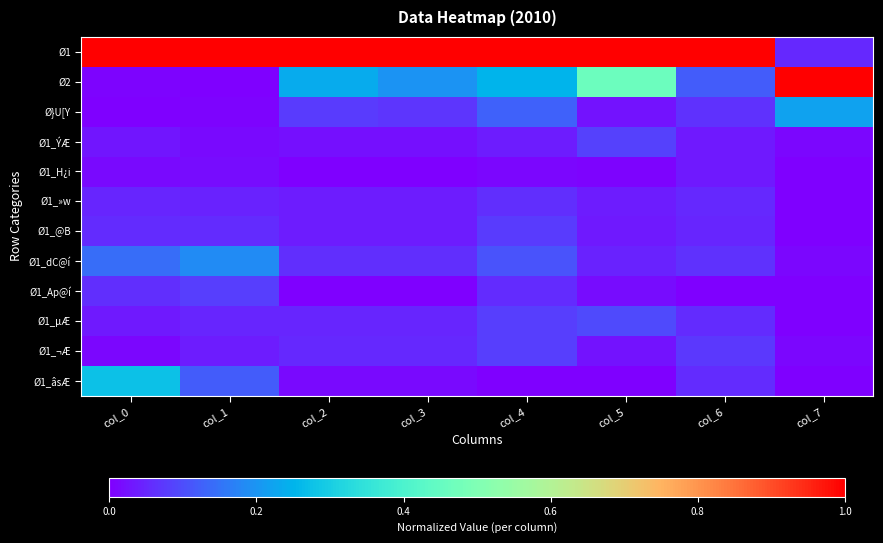

What is the total value across all series at col_7?

1.3